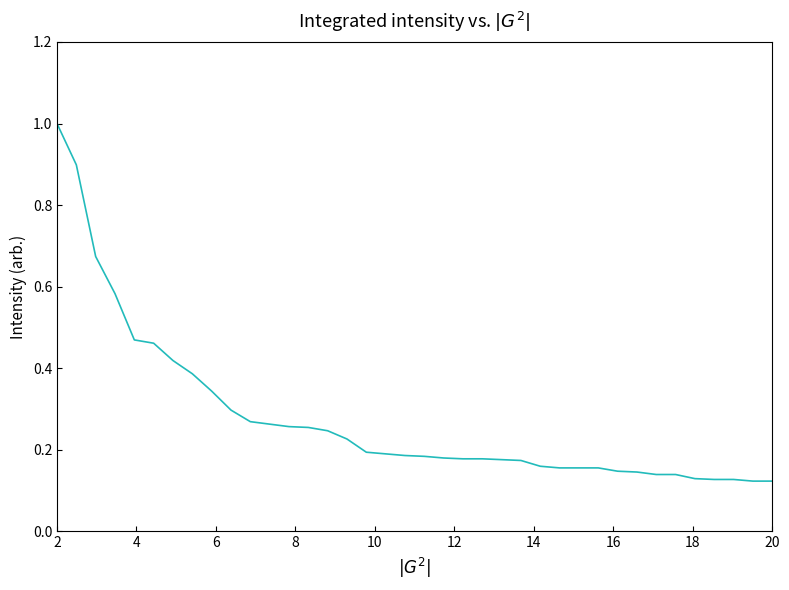

What is the value of the 20th point from the left?

0.2